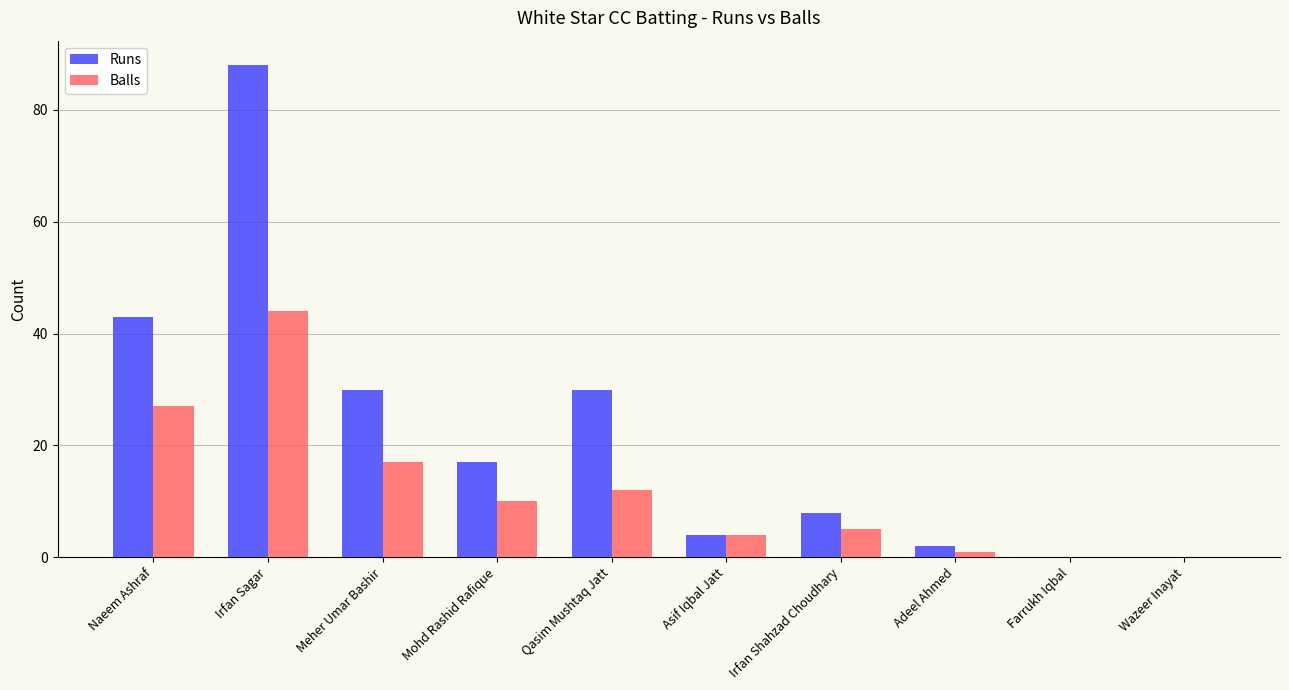

Are the bars grouped side by side (vs. stacked)?

Yes